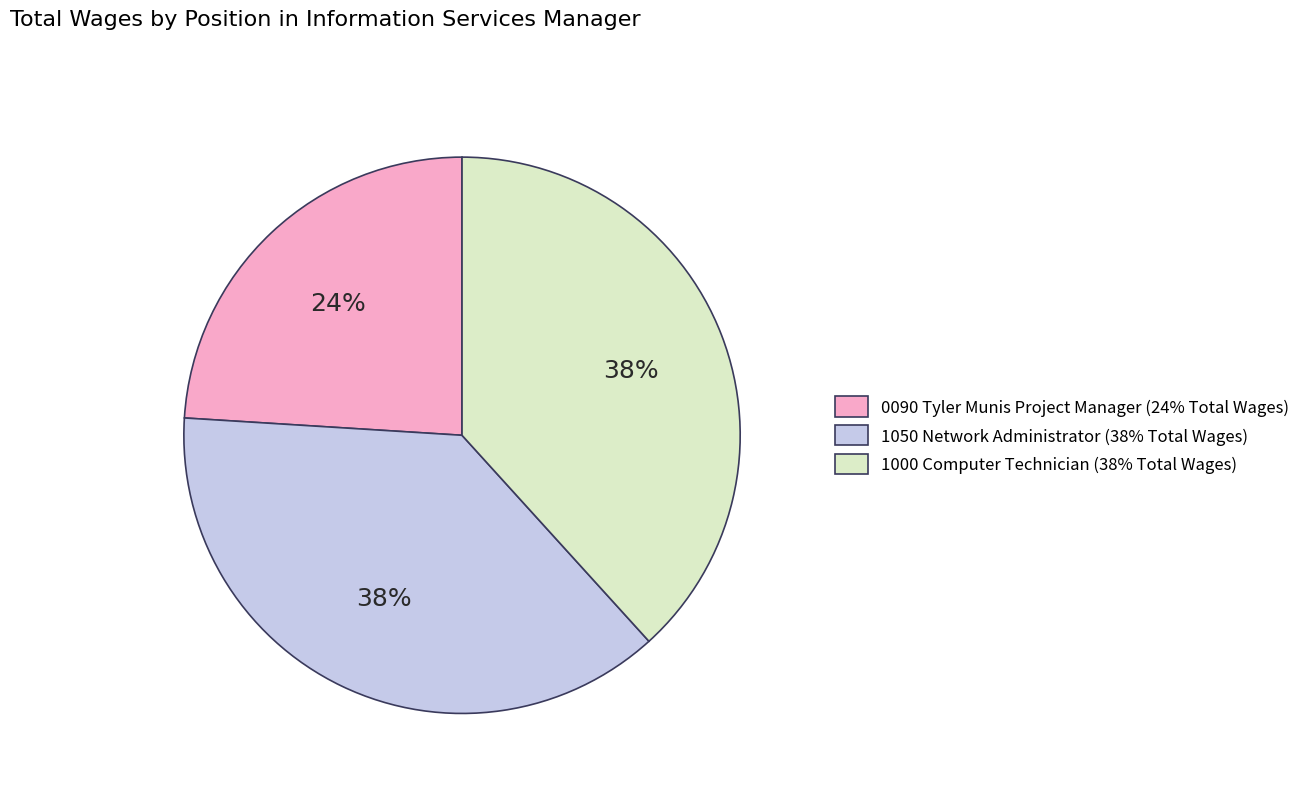

How many slices are in this pie chart?

3